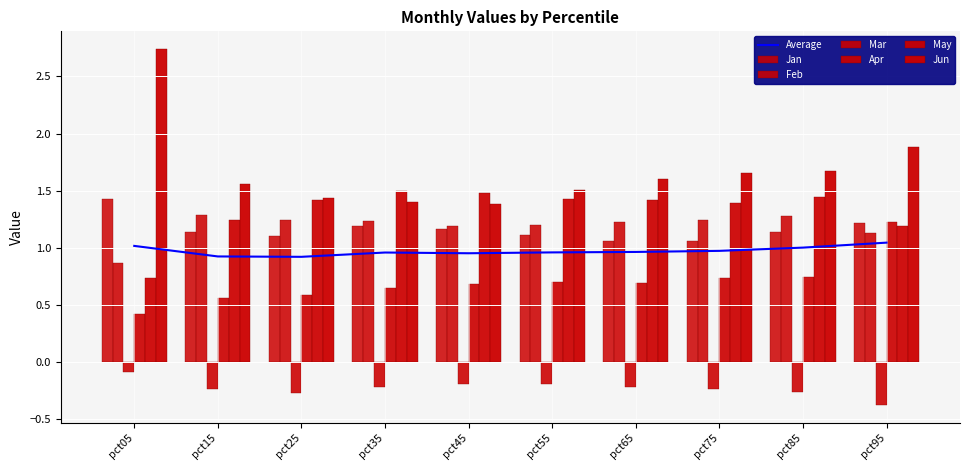

The Feb series shows 1.2 at pct45. True or false?

True